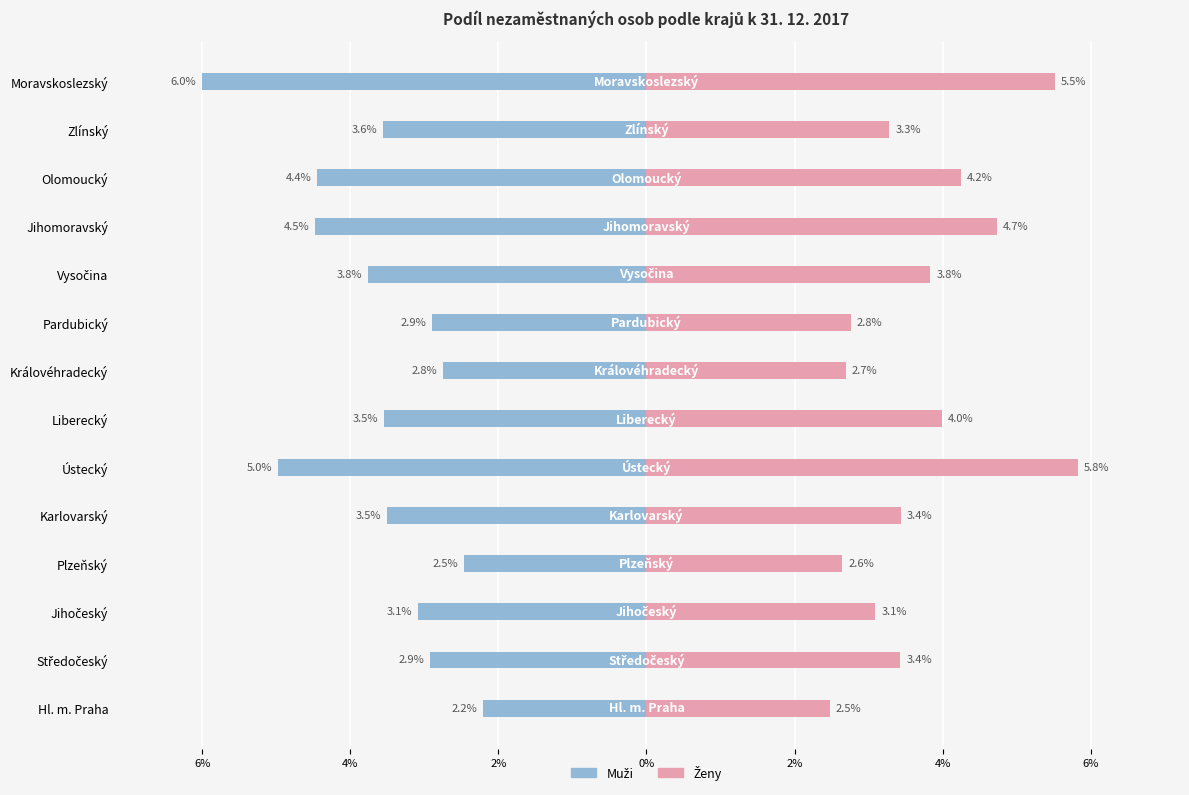

The value of ženy at Vysočina is 1.4. True or false?

False